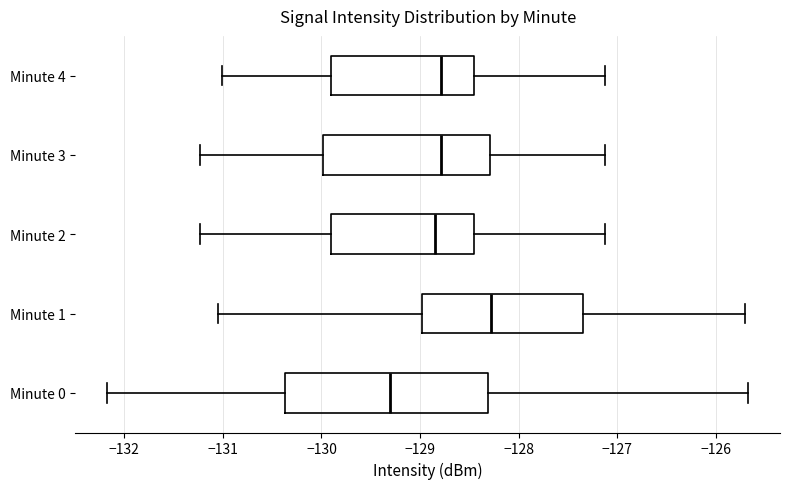

Which box has the furthest to the left median line?

Minute 0